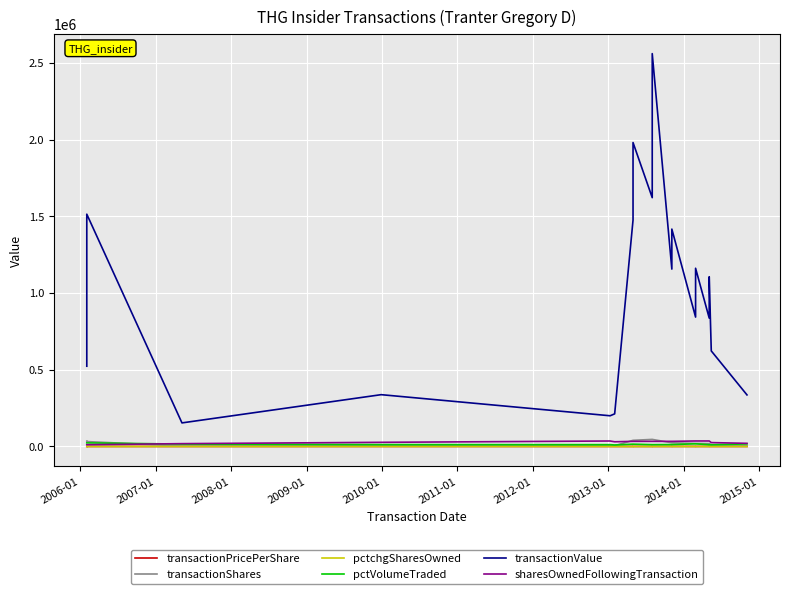

At 2010-01, list the series in order from largest to smallest.

transactionValue, sharesOwnedFollowingTransaction, pctVolumeTraded, transactionShares, transactionPricePerShare, pctchgSharesOwned